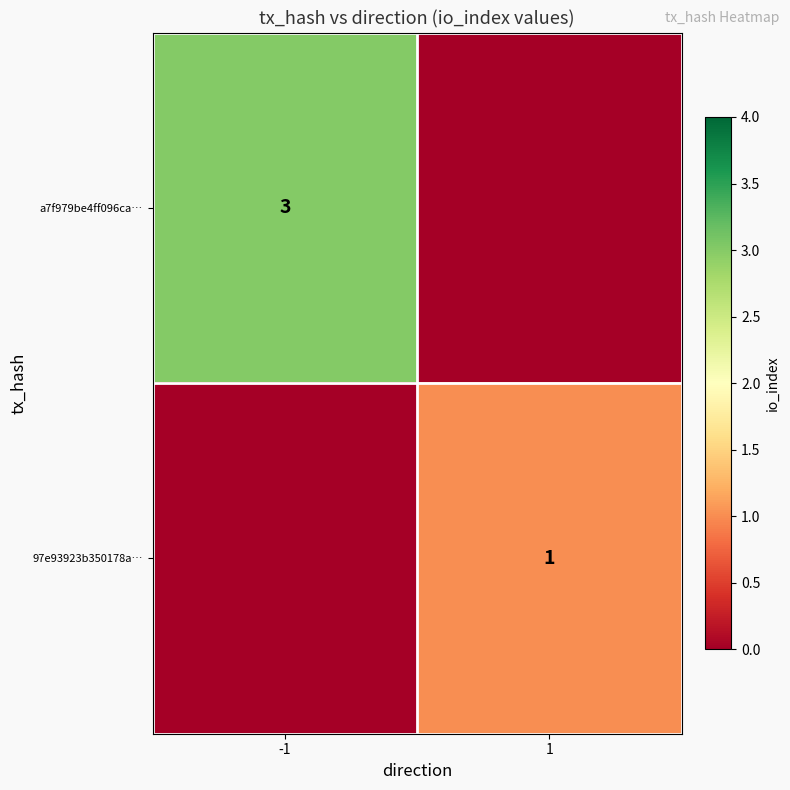

The value of a7f979be4ff096ca… at -1 is 3. True or false?

True